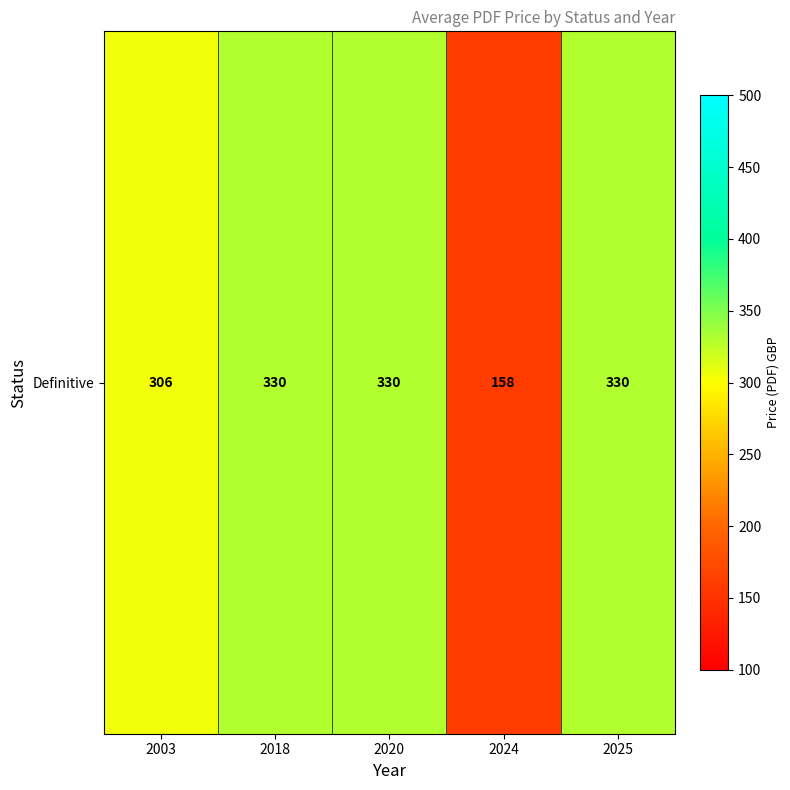

Which category has the lowest value across all series?

2024